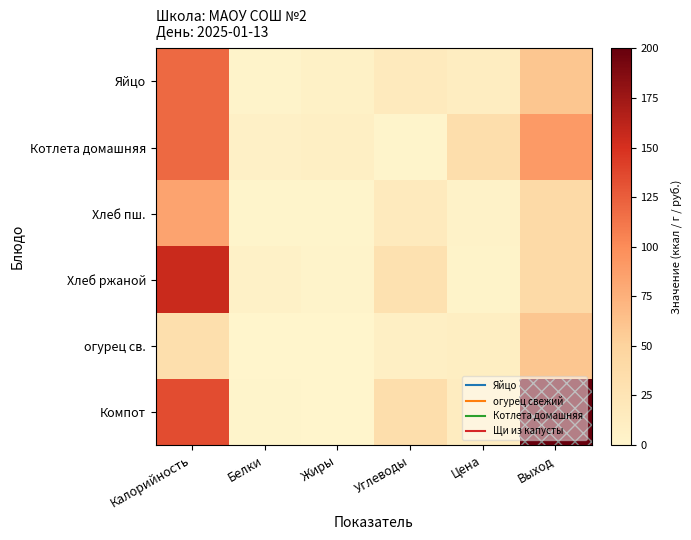

Reading left to right, extract all data points from this chart.

Яйцо: Калорийность=119.0	Белки=2.0	Жиры=6.0	Углеводы=16.0	Цена=12.0	Выход=60.0
Котлета домашняя: Калорийность=119.0	Белки=7.0	Жиры=9.0	Углеводы=1.0	Цена=35.0	Выход=90.0
Хлеб пш.: Калорийность=84.0	Белки=1.0	Жиры=1.0	Углеводы=16.0	Цена=4.2	Выход=40.0
Хлеб ржаной: Калорийность=156.0	Белки=5.0	Жиры=2.0	Углеводы=30.0	Цена=3.0	Выход=40.0
огурец св.: Калорийность=33.0	Белки=0.0	Жиры=0.0	Углеводы=8.0	Цена=10.7	Выход=60.0
Компот: Калорийность=135.0	Белки=1.0	Жиры=0.0	Углеводы=34.0	Цена=13.0	Выход=200.0